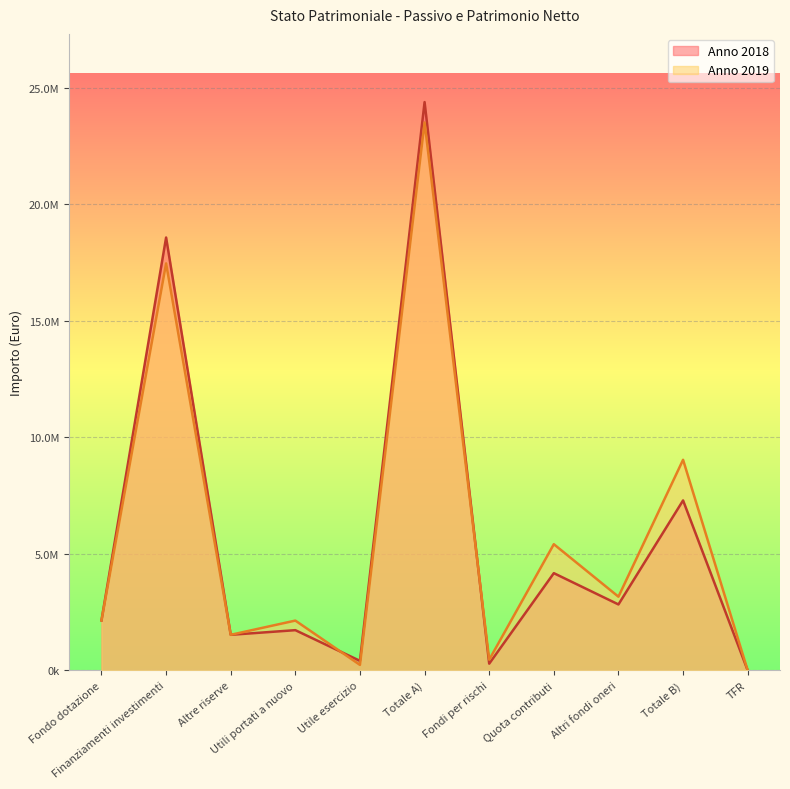

What is the spread (max minus min) of values at Fondi per rischi?

168913.0